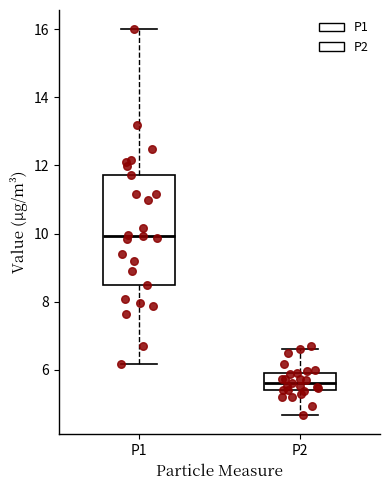

Where is the lower edge of the box for P2 on the y-axis? The values are not printed on the chart, so give them approximately, as read against the axis.

5.4